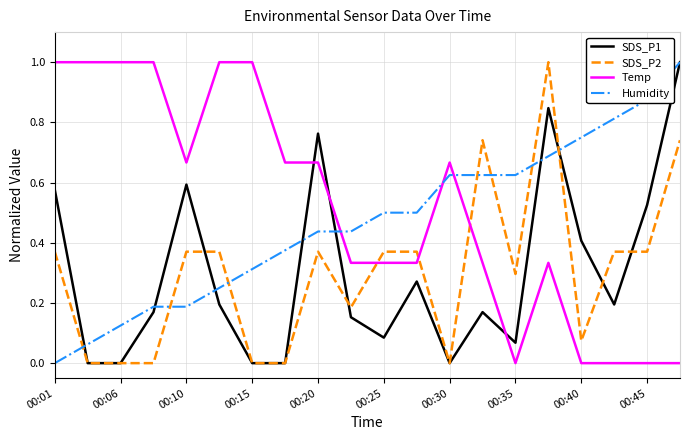

True or false: Temp has more than 0 points higher than both neighbors.

True